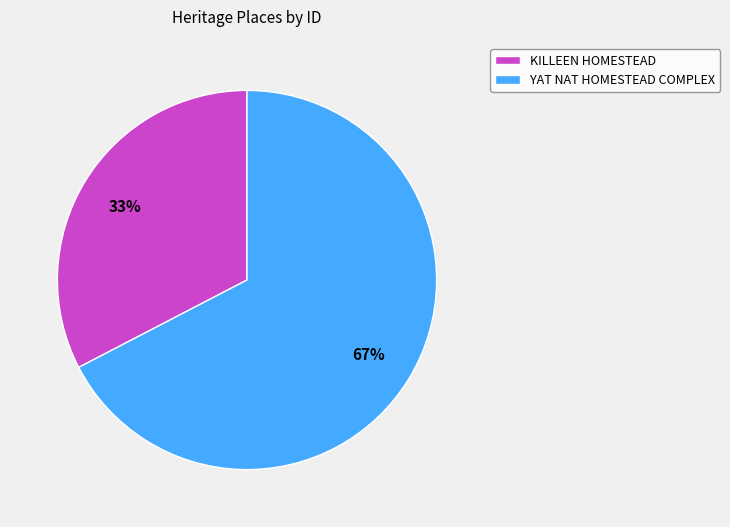

Is it true that YAT NAT HOMESTEAD COMPLEX is 67% of the pie?

True